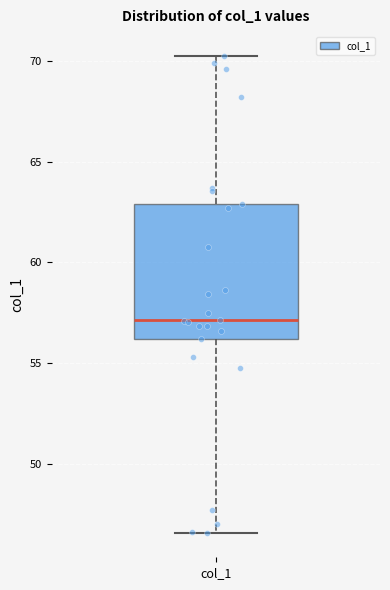

Transcribe this box plot: give where the median line is, the range the box spans, and where the two whiskers end, as read against the y-axis. The values are not printed on the chart, so give them approximately, as read against the axis.

median 57.0, box 56.0 to 63.0, whiskers 46.5 to 70.5